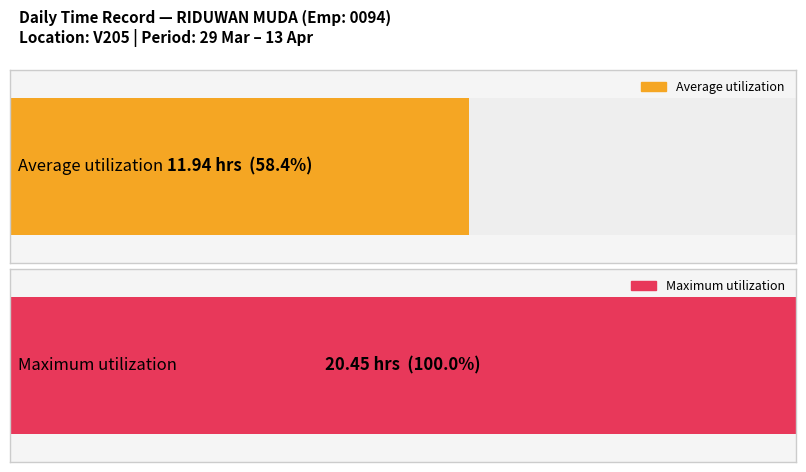

Are the bars grouped side by side (vs. stacked)?

No